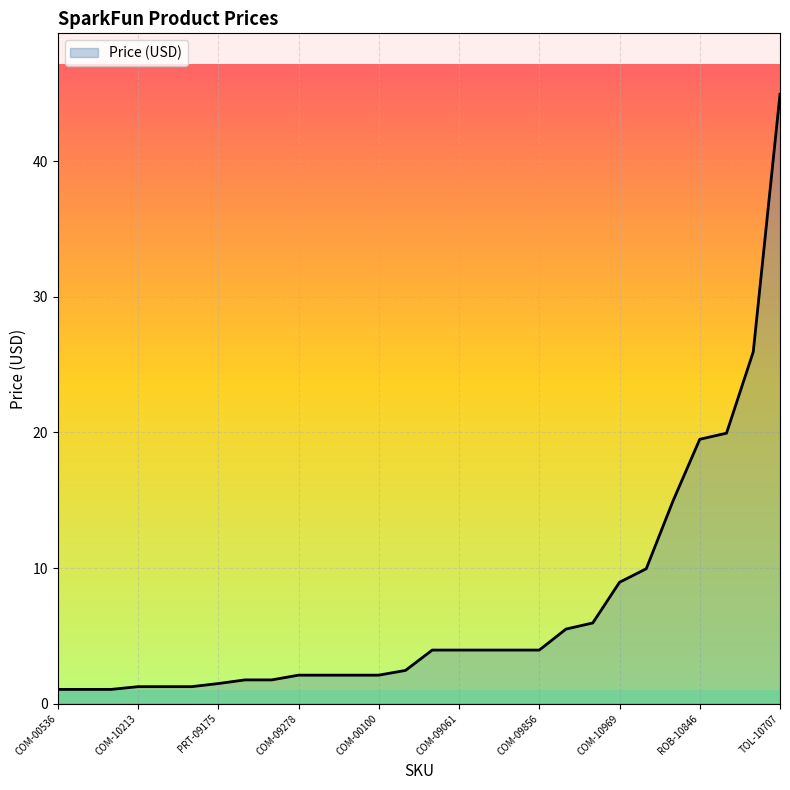

What is the difference between the maximum and minimum values?

43.9